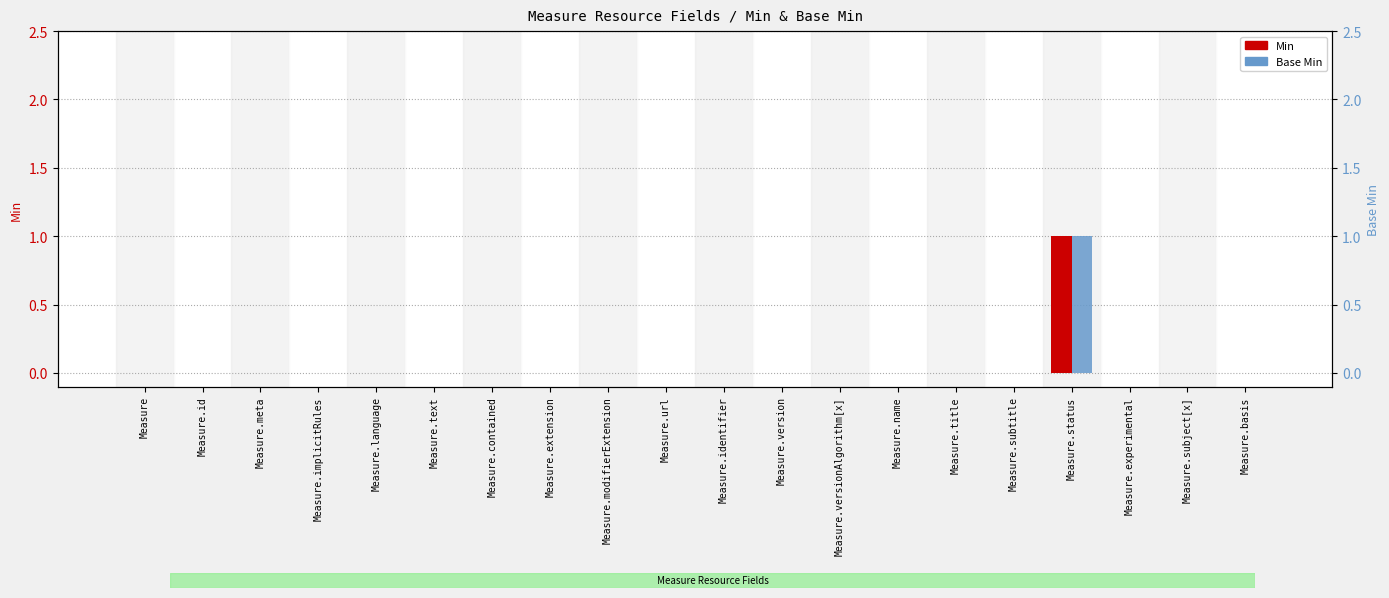

Which series has the largest total across all categories?

Min